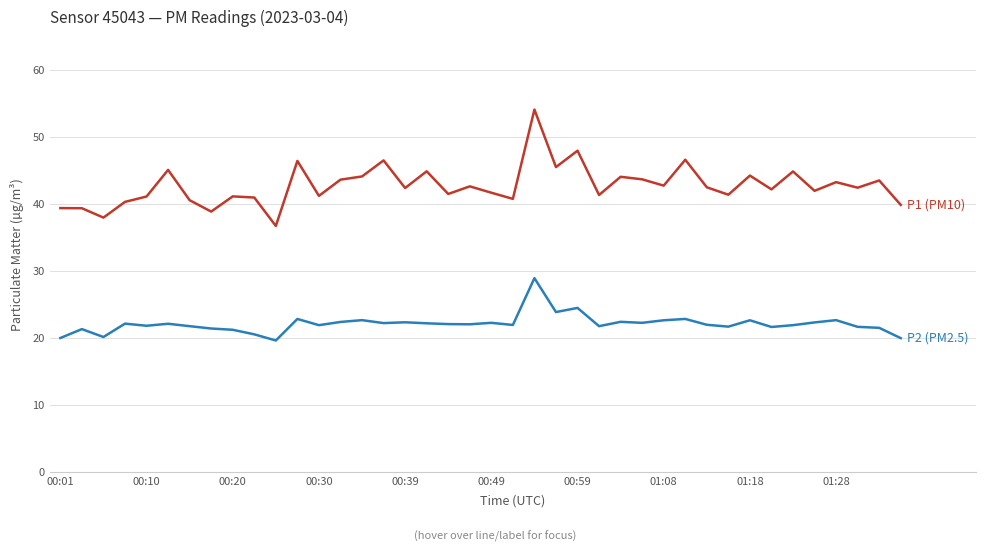

What is the smallest value displayed?

19.6